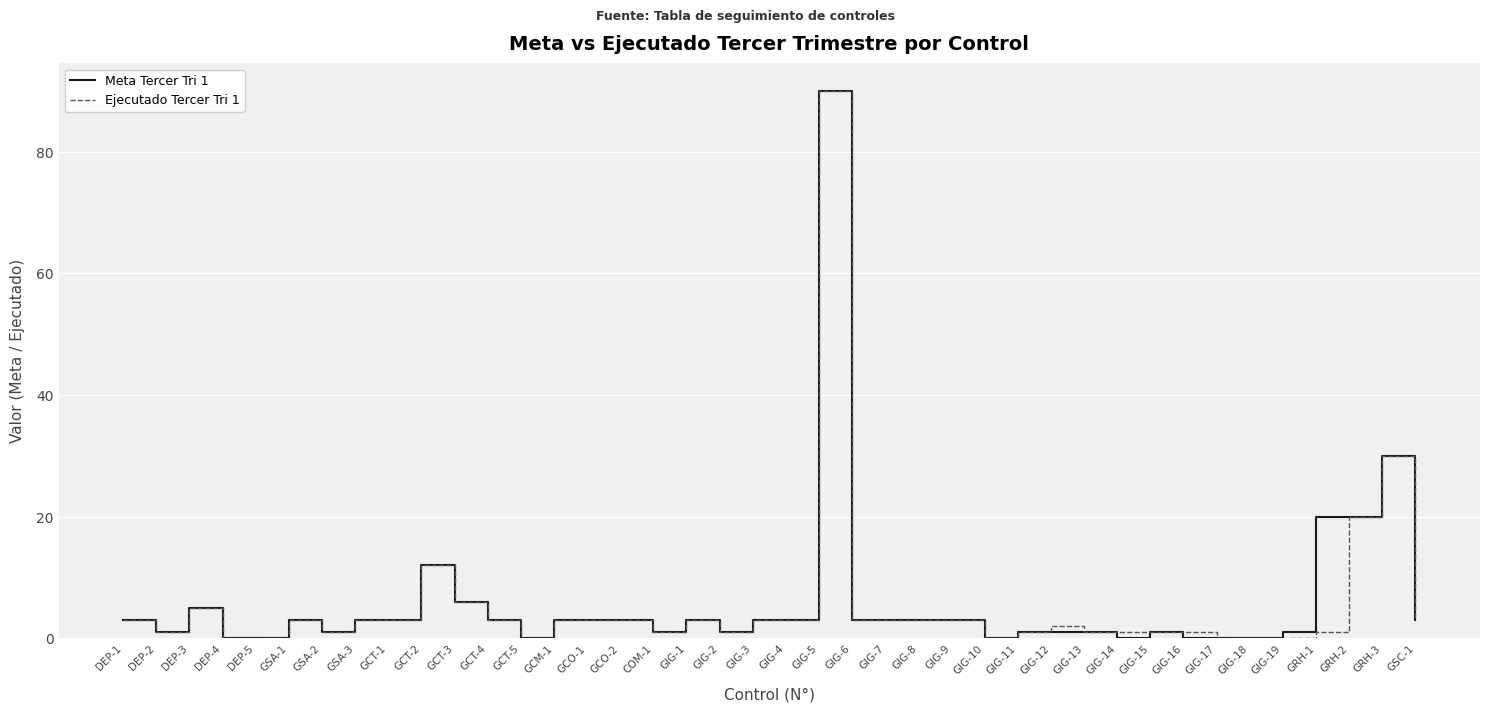

Reading left to right, what are all the values shown in this chart?

Meta Tercer Tri 1: DEP-1=3	DEP-2=1	DEP-3=5	DEP-4=0	DEP-5=0	GSA-1=3	GSA-2=1	GSA-3=3	GCT-1=3	GCT-2=12	GCT-3=6	GCT-4=3	GCT-5=0	GCM-1=3	GCO-1=3	GCO-2=3	COM-1=1	GIG-1=3	GIG-2=1	GIG-3=3	GIG-4=3	GIG-5=90	GIG-6=3	GIG-7=3	GIG-8=3	GIG-9=3	GIG-10=0	GIG-11=1	GIG-12=1	GIG-13=1	GIG-14=0	GIG-15=1	GIG-16=0	GIG-17=0	GIG-18=0	GIG-19=1	GRH-1=20	GRH-2=20	GRH-3=30	GSC-1=3
Ejecutado Tercer Tri 1: DEP-1=3	DEP-2=1	DEP-3=5	DEP-4=0	DEP-5=0	GSA-1=3	GSA-2=1	GSA-3=3	GCT-1=3	GCT-2=12	GCT-3=6	GCT-4=3	GCT-5=0	GCM-1=3	GCO-1=3	GCO-2=3	COM-1=1	GIG-1=3	GIG-2=1	GIG-3=3	GIG-4=3	GIG-5=90	GIG-6=3	GIG-7=3	GIG-8=3	GIG-9=3	GIG-10=0	GIG-11=1	GIG-12=2	GIG-13=1	GIG-14=1	GIG-15=1	GIG-16=1	GIG-17=0	GIG-18=0	GIG-19=0	GRH-1=1	GRH-2=20	GRH-3=30	GSC-1=3